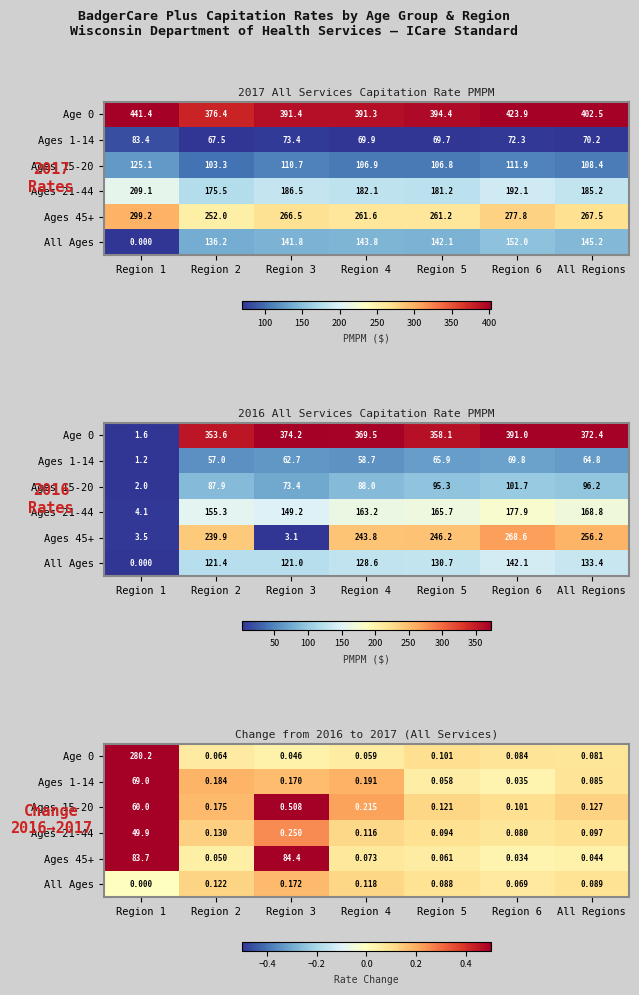

What is the approximate value of Ages 45+ at Region 4?

0.1